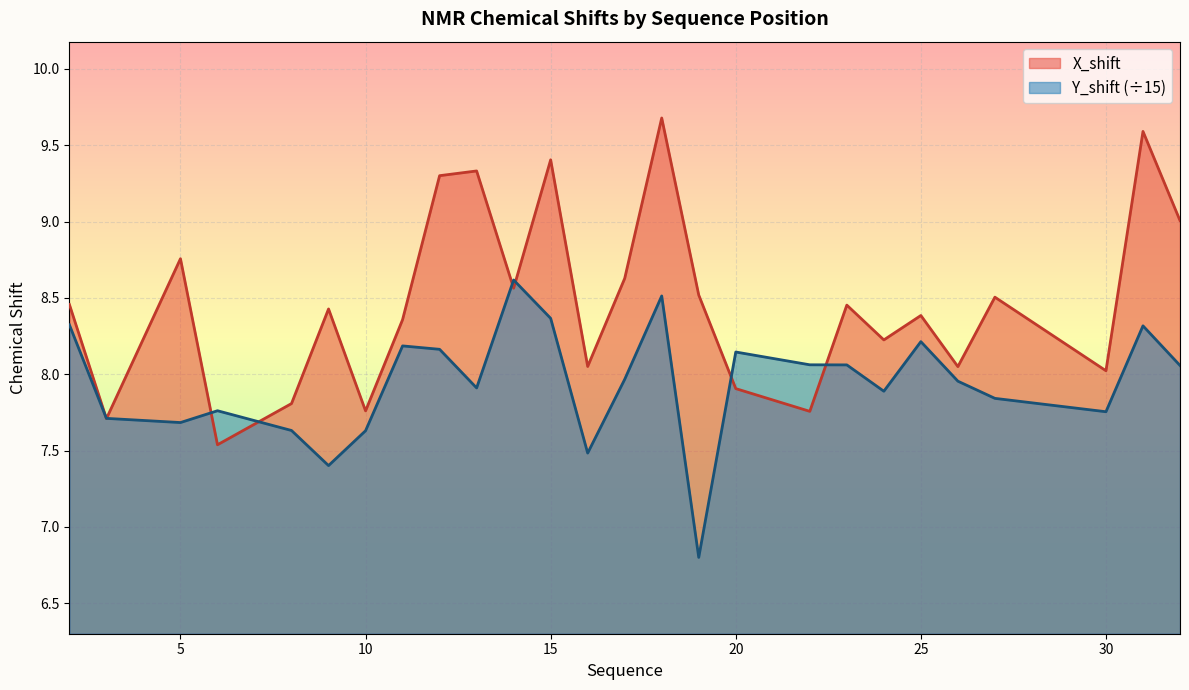

How many categories are shown in the chart?

26